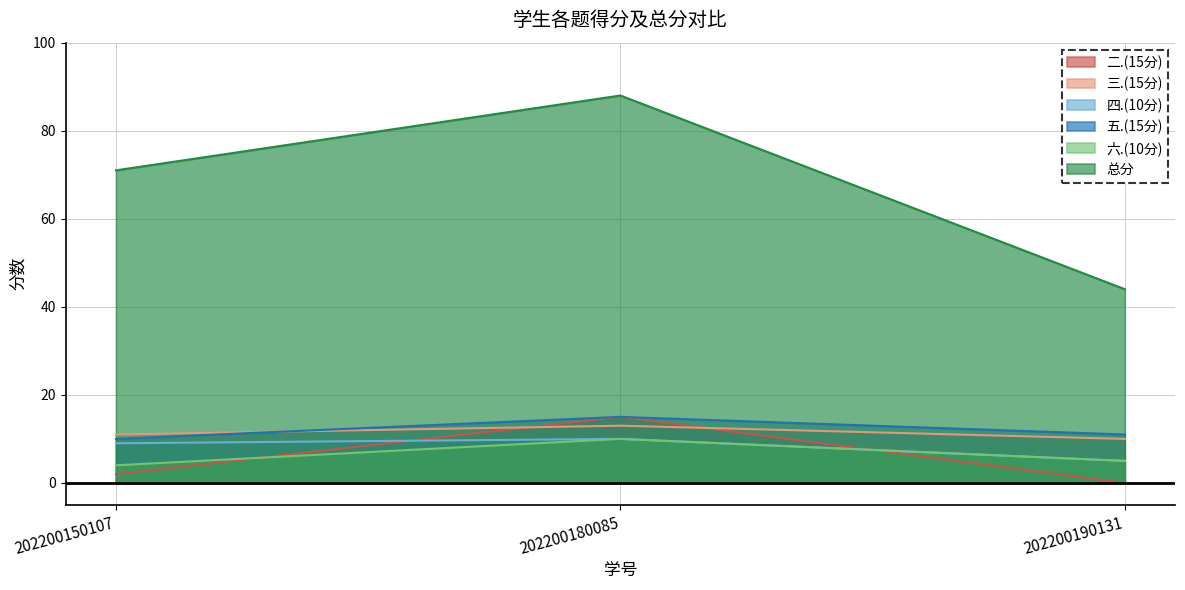

Which series has the widest spread of values?

总分